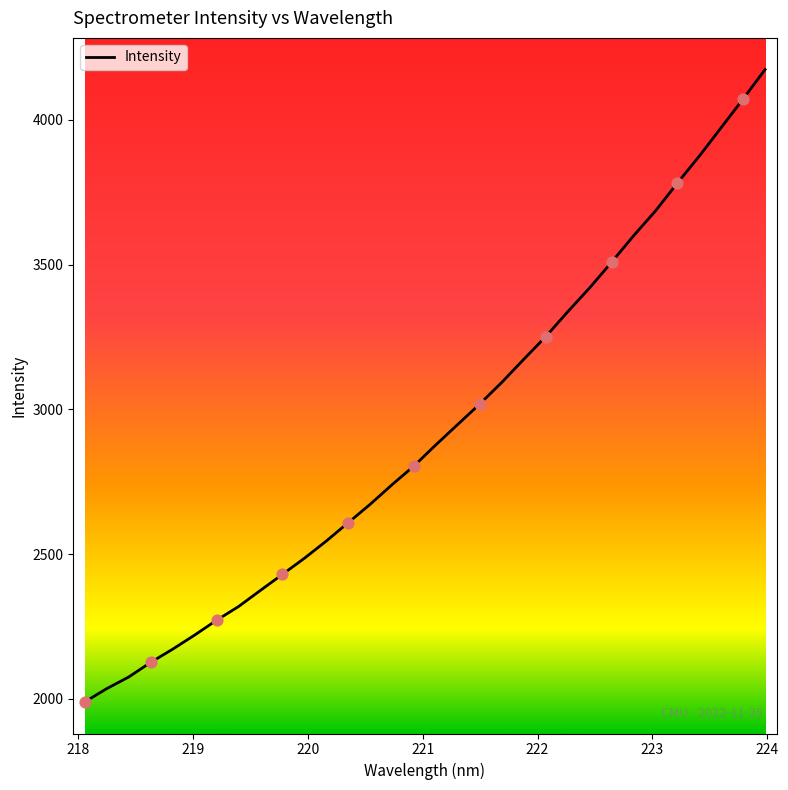

What is the minimum value shown in the chart?

1989.9